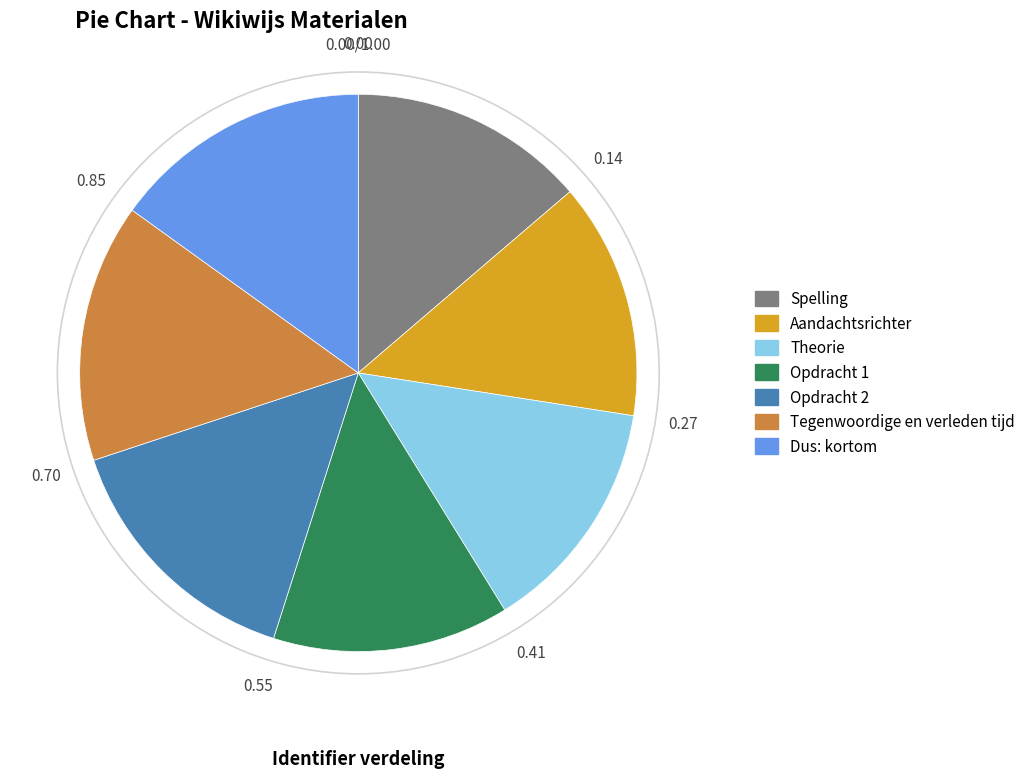

How many slices are in this pie chart?

7